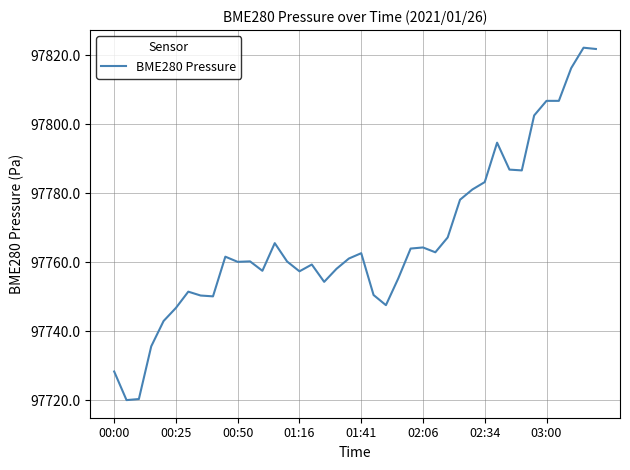

What is the minimum value shown in the chart?

97720.1